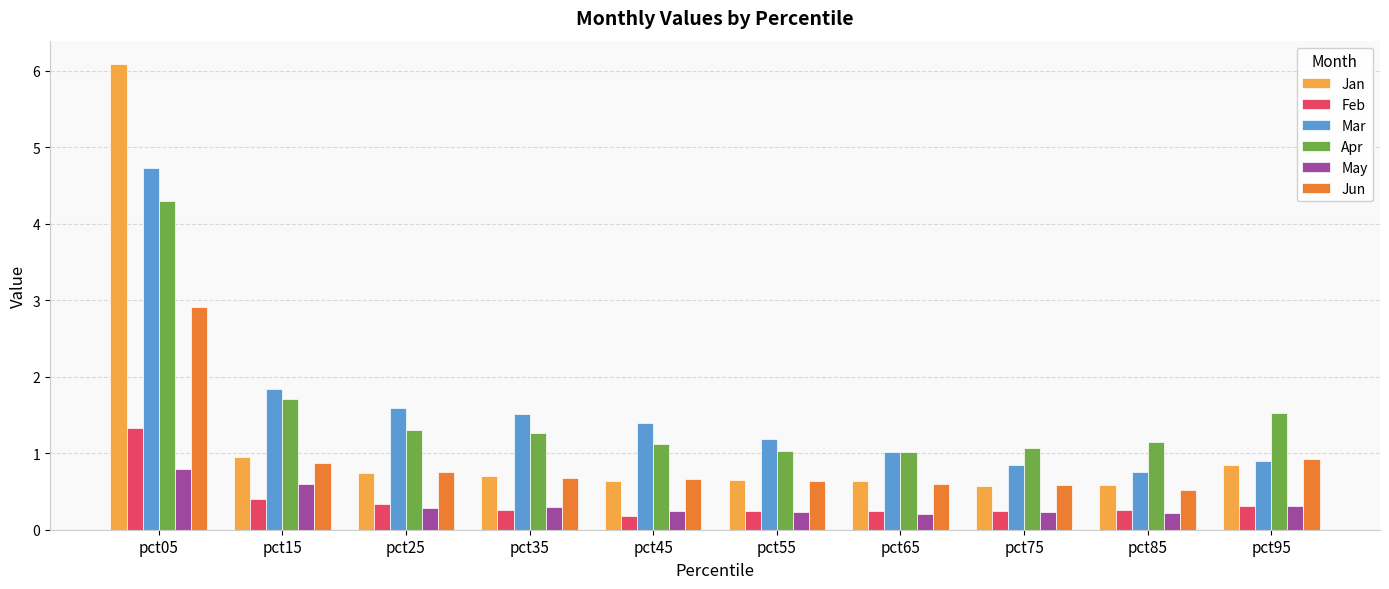

Which series has the widest spread of values?

Jan